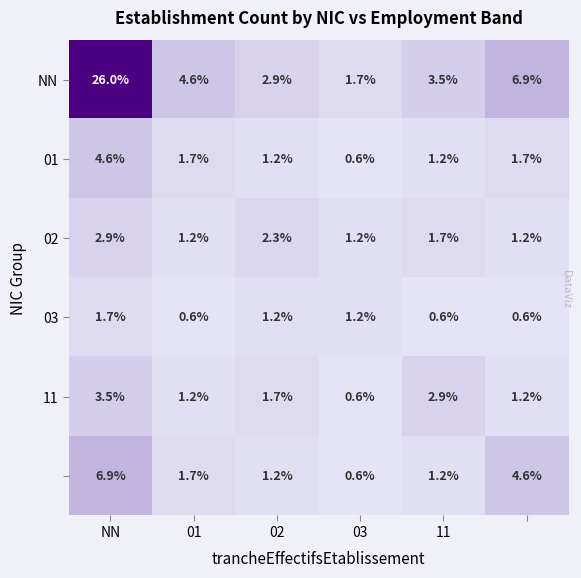

What is the minimum value shown in the chart?

0.6